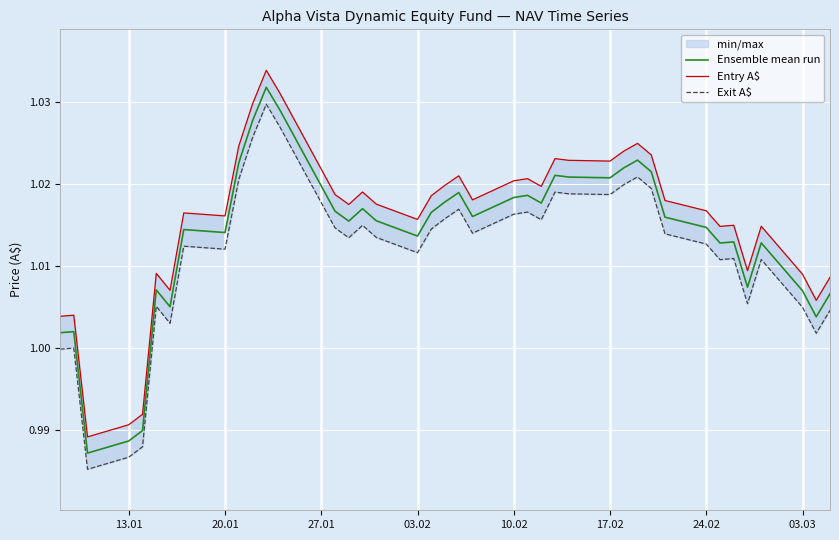

The value of Ensemble mean run at 28 is 0.3. True or false?

False